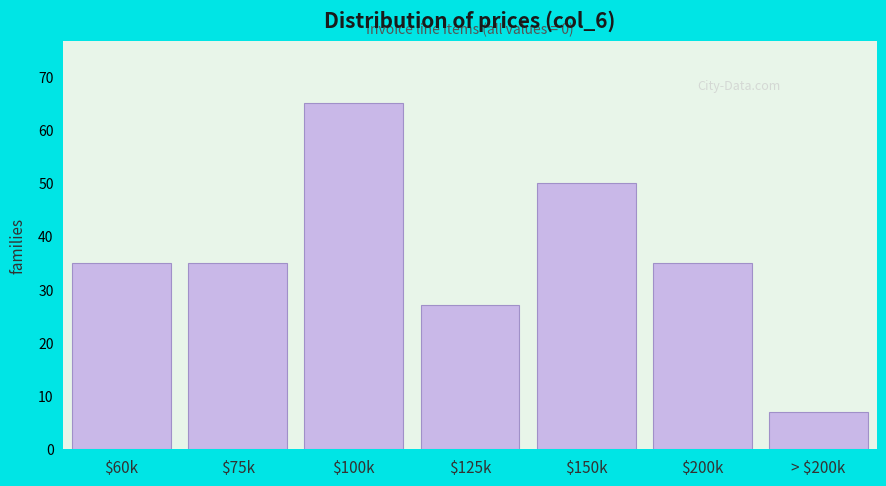

Reading right to left, transcribe all the data shown in this chart.

7	35	50	27	65	35	35